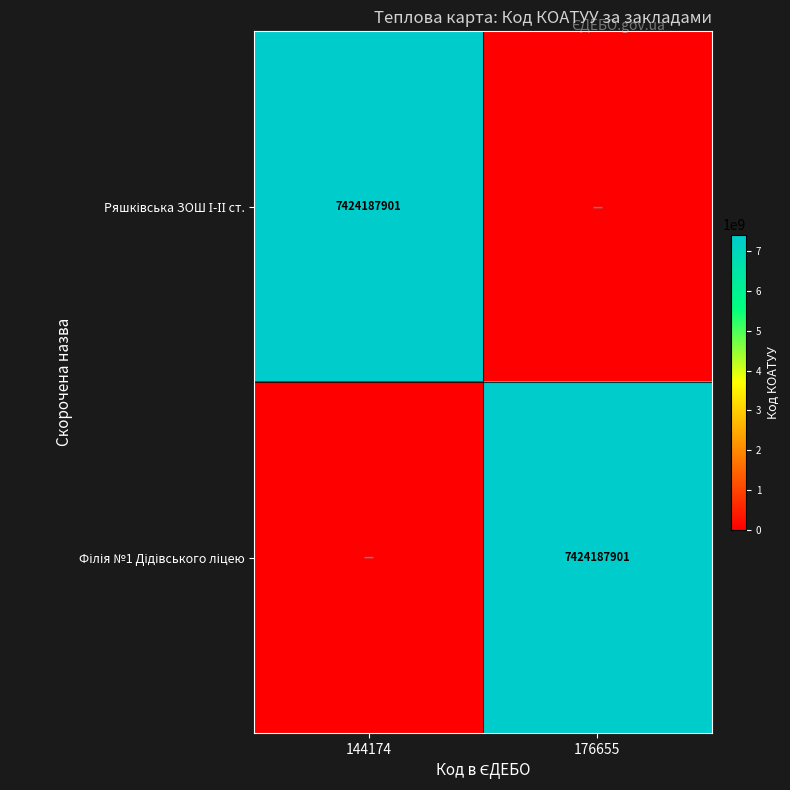

What is the difference between the Філія №1 Дідівського ліцею values at 144174 and 176655?

7424187901